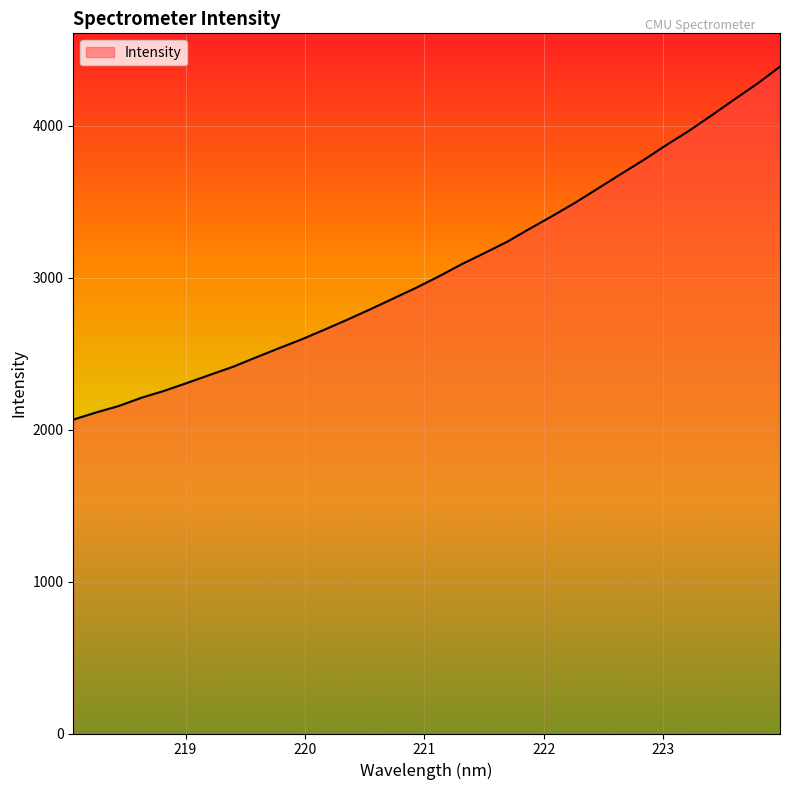

What is the minimum value shown in the chart?

2065.6